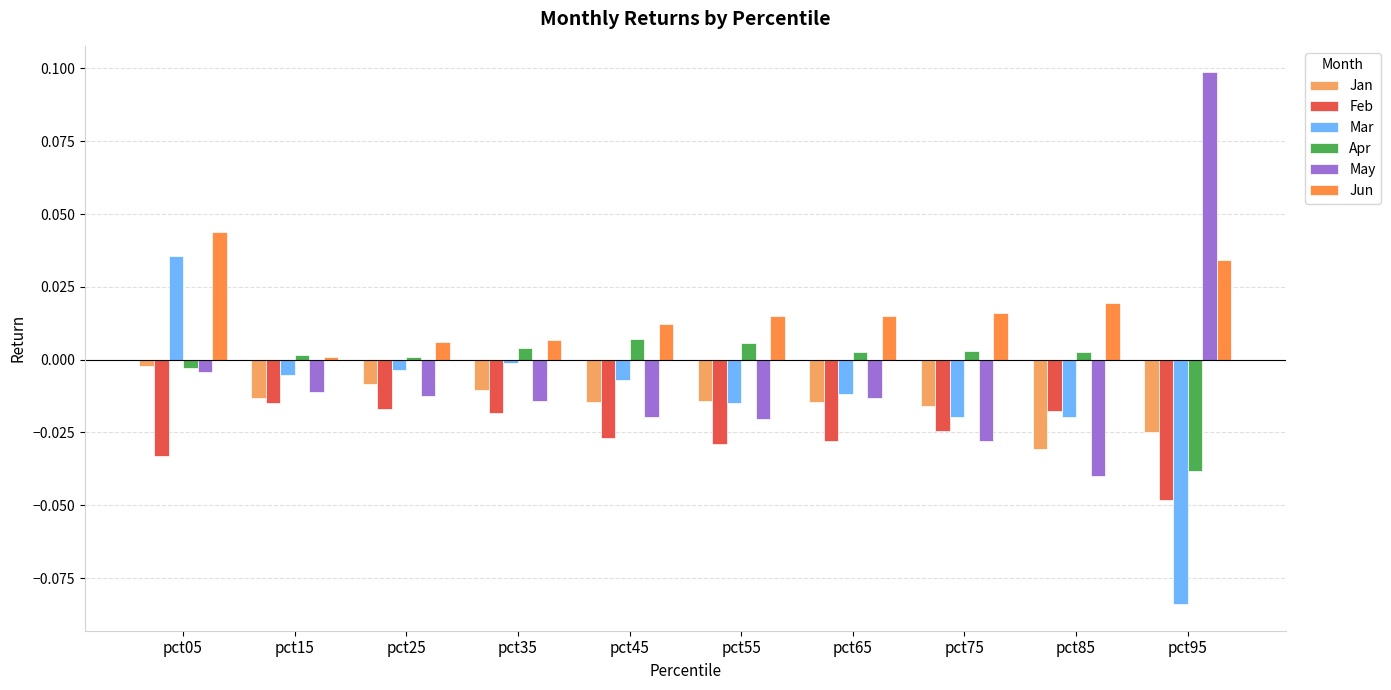

True or false: Jan has a value of -0.0 at pct85.

True